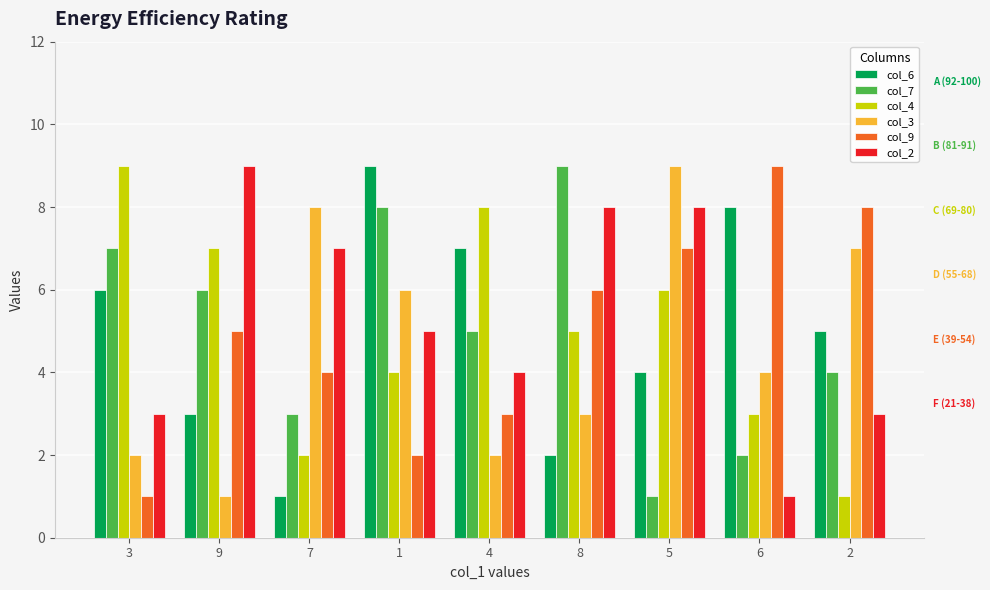

What is the spread (max minus min) of values at 7?

7